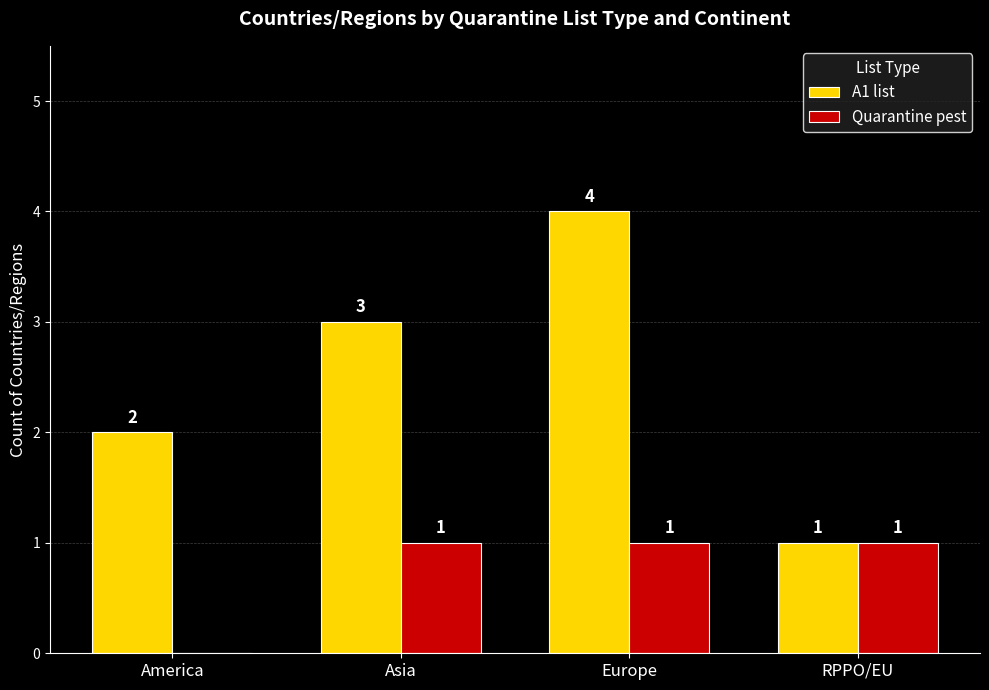

True or false: A1 list has a value of 1 at RPPO/EU.

True